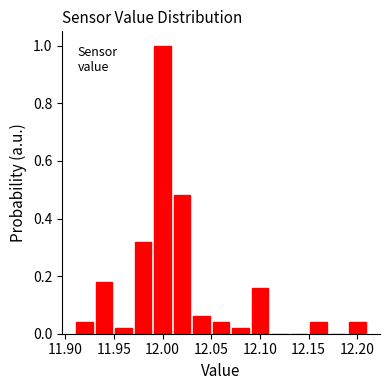

How tall is the bar that spans 12.19 to 12.21 on the x-axis? The values are not printed on the chart, so give them approximately, as read against the axis.

0.04